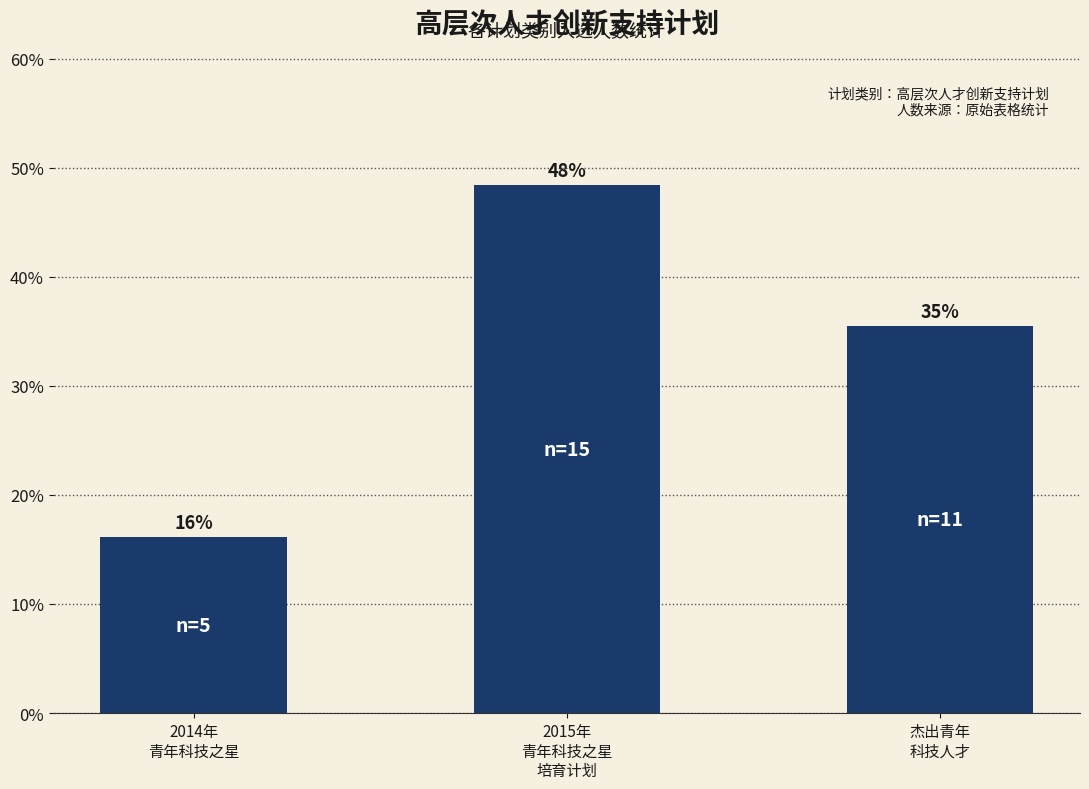

What position from the left is 杰出青年
科技人才?

3